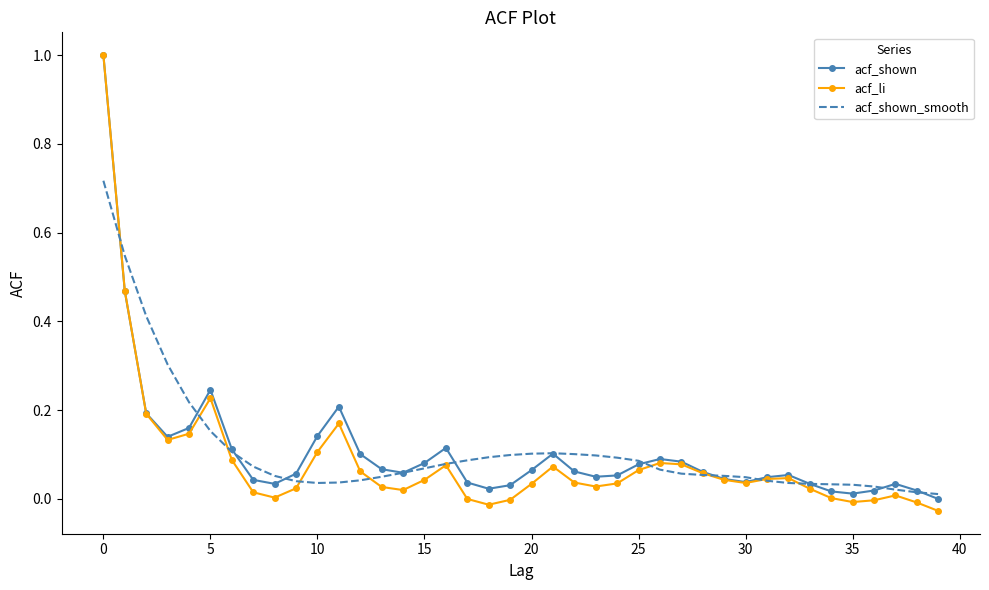

What is the greatest value displayed?

1.0